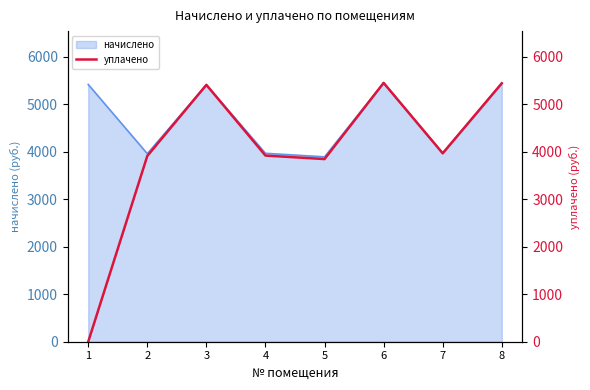

The value of начислено at 6 is 2632.9. True or false?

False